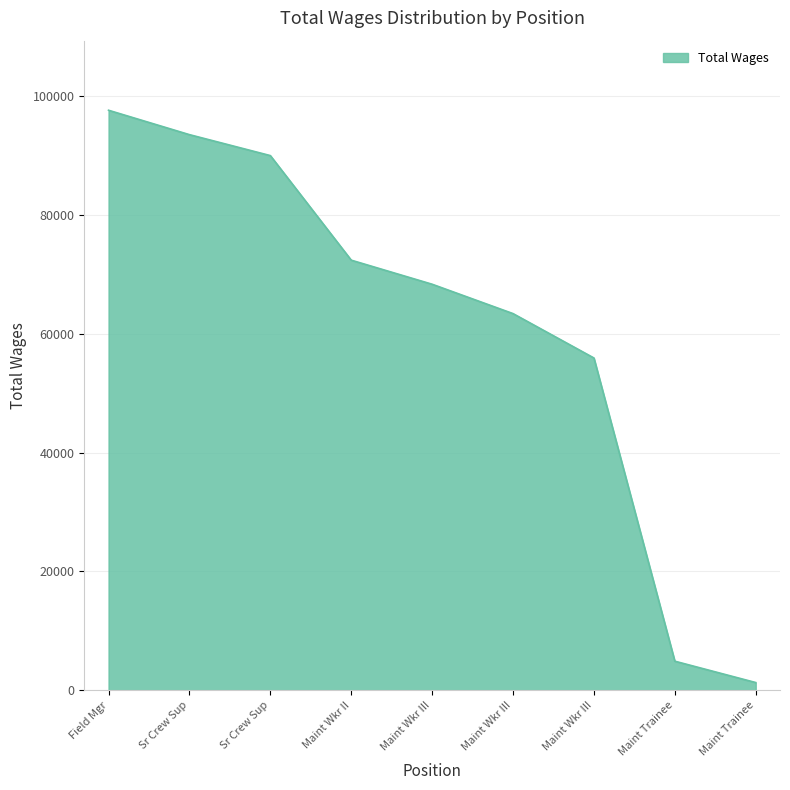

Rank the categories by value from lowest to highest.

Maint Trainee, Maint Trainee, Maint Wkr III, Maint Wkr III, Maint Wkr III, Maint Wkr II, Sr Crew Sup, Sr Crew Sup, Field Mgr